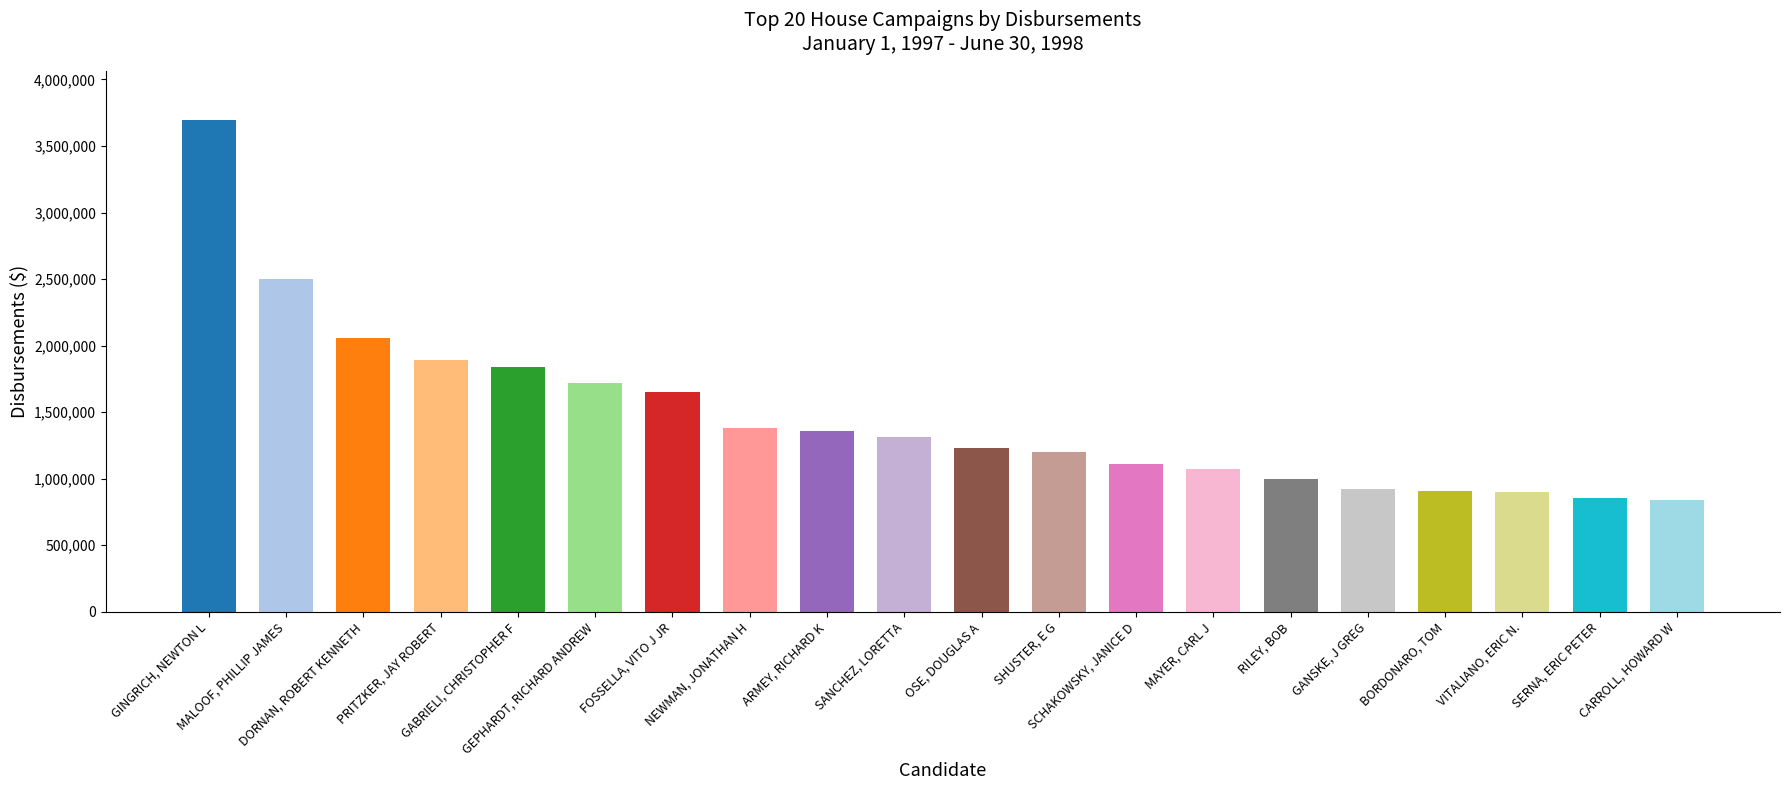

What is the difference between the maximum and minimum values?

2854002